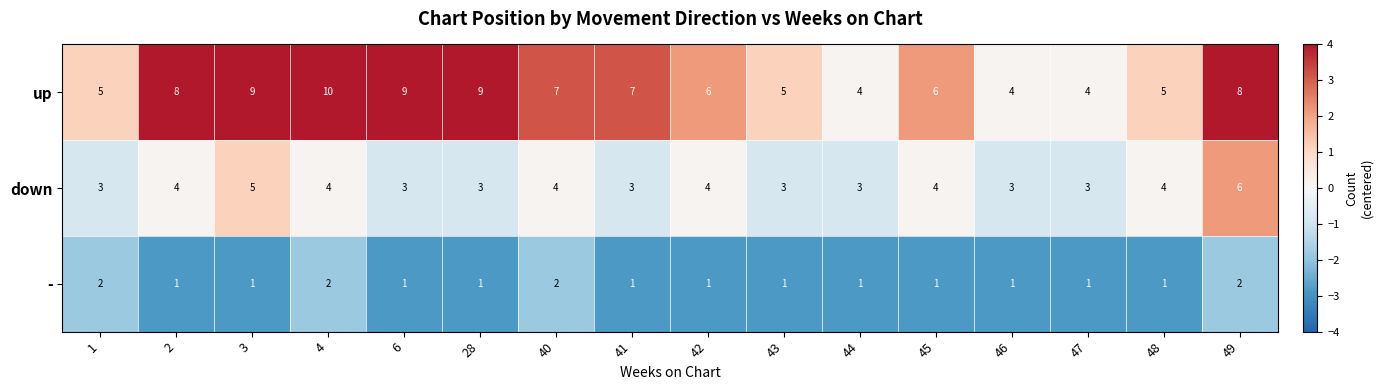

What is the average value of the up series?

7